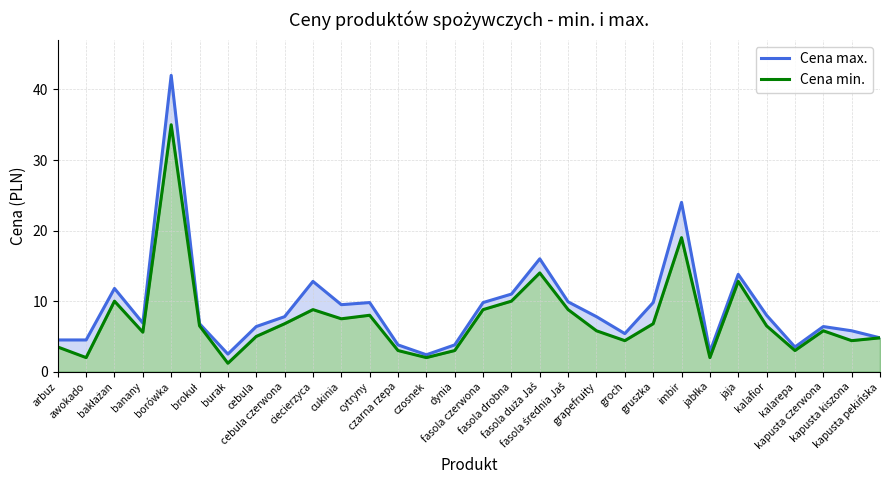

What is the label of the 29th point from the right?

awokado